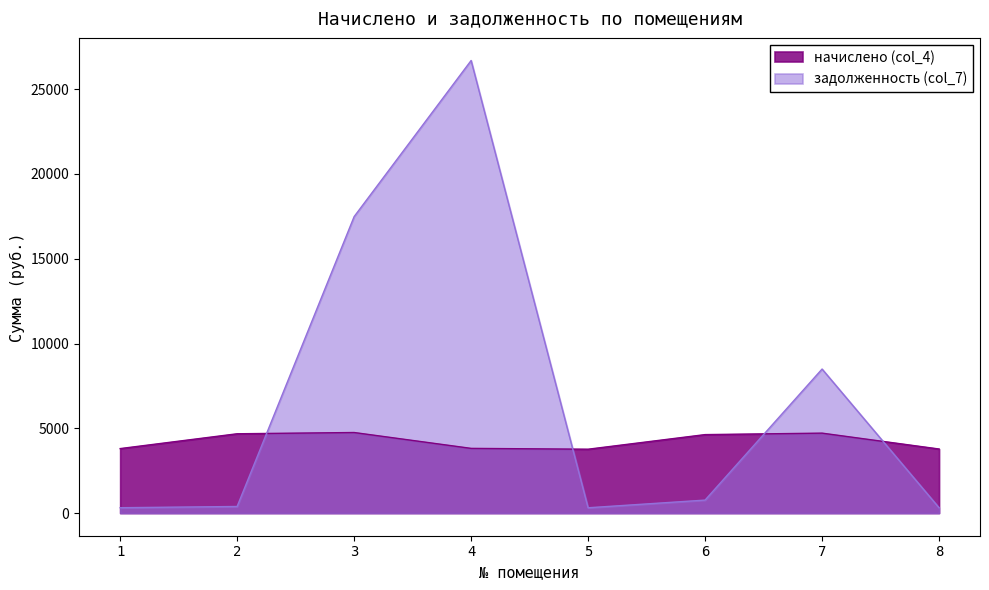

Reading right to left, what are all the values shown in this chart?

начислено (col_4): 3779.8	4715.5	4629.4	3767.5	3816.7	4752.5	4678.6	3804.4
задолженность (col_7): 315.0	8495.7	766.3	314.0	26691.6	17485.4	389.9	317.0